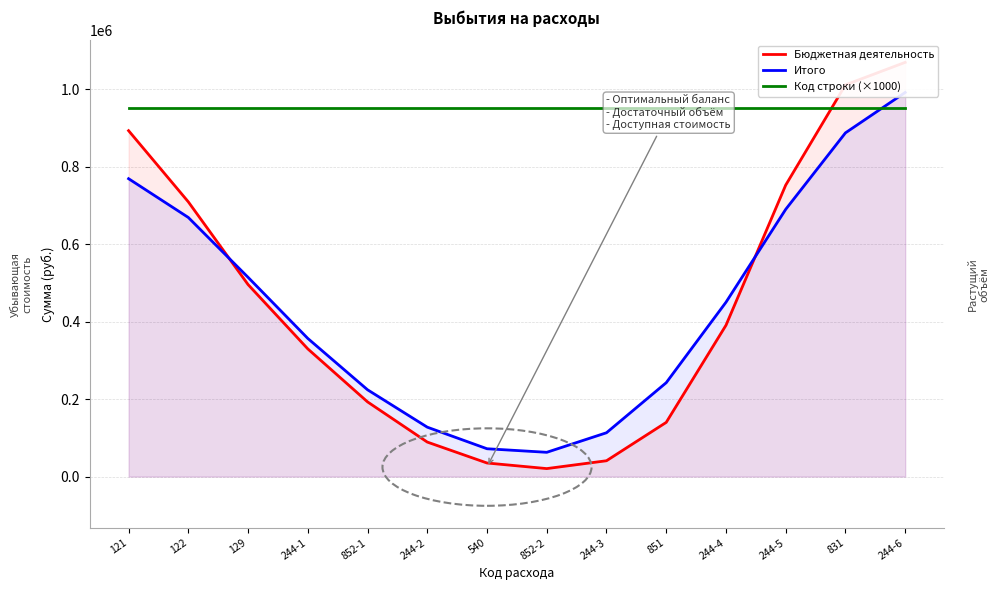

Reading right to left, what are all the values shown in this chart?

Бюджетная деятельность: 1069313.2	1011162.2	752469.1	390617.9	140005.4	40951.7	20686.0	35134.7	89170.5	192908.7	329738.8	495735.5	709231.2	892969.2
Итого: 991627.7	887313.8	689909.2	450085.4	242420.5	113213.3	62733.7	71923.8	127617.9	224168.6	356695.0	514475.6	668901.8	769008.0
Код строки (×1000): 951000.0	951000.0	951000.0	951000.0	951000.0	951000.0	951000.0	951000.0	951000.0	951000.0	951000.0	951000.0	951000.0	951000.0